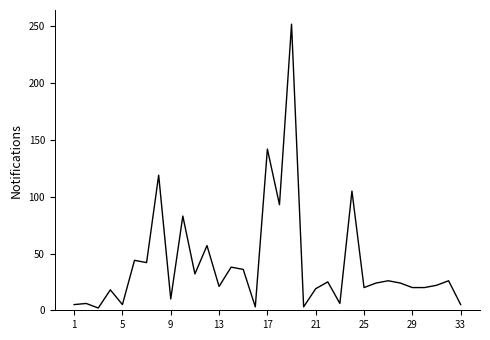

What is the maximum value shown in the chart?

252